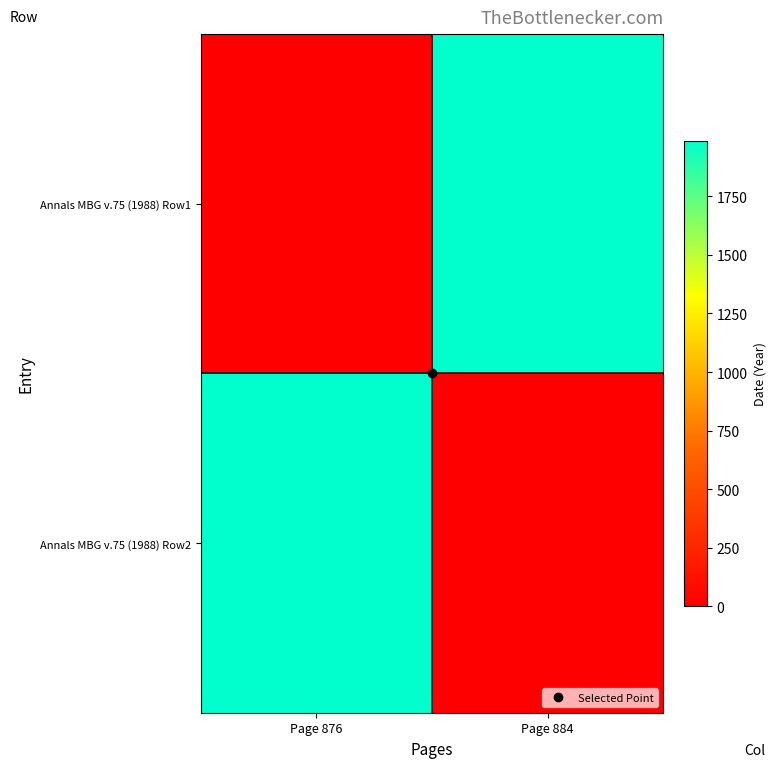

The value of Annals MBG v.75 (1988) Row1 at Page 884 is 2990.3. True or false?

False